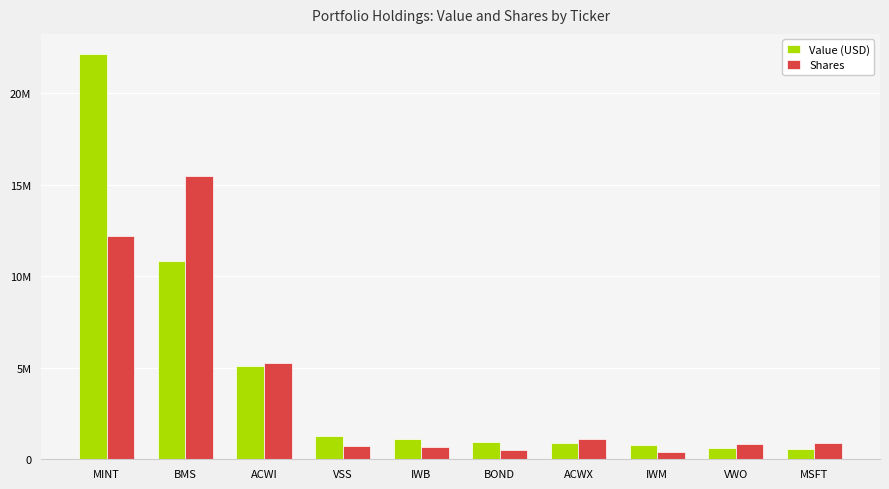

Reading right to left, list all the values displayed in this chart.

Value (USD): MSFT=542000.0	VWO=590000.0	IWM=768000.0	ACWX=889000.0	BOND=929000.0	IWB=1092000.0	VSS=1282000.0	ACWI=5087000.0	BMS=10830000.0	MINT=22140000.0
Shares: MSFT=908330.4	VWO=820796.6	IWM=401996.6	ACWX=1107012.0	BOND=489697.9	IWB=647236.3	VSS=720311.4	ACWI=5267155.1	BMS=15498000.0	MINT=12189803.9